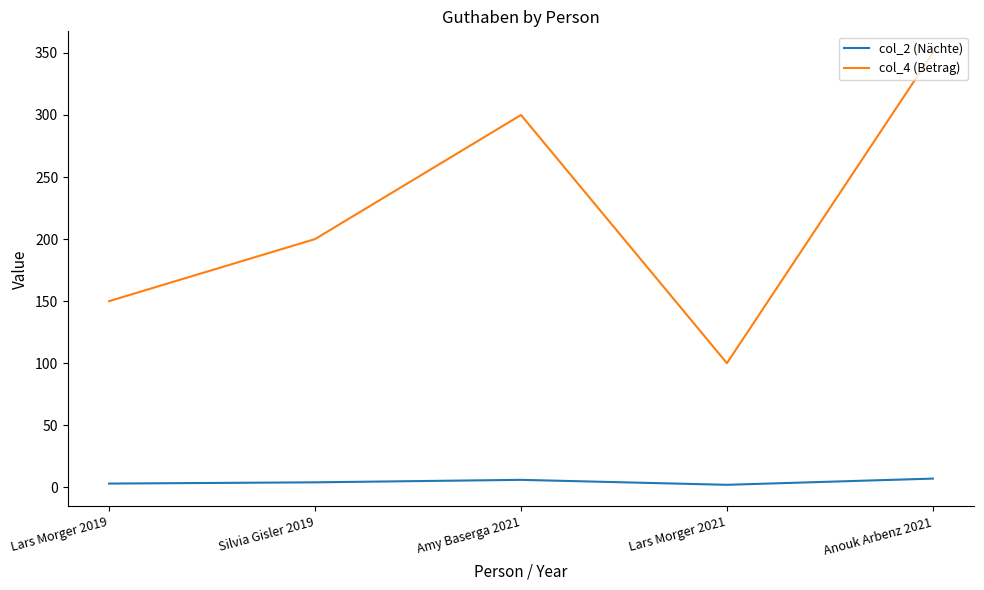

True or false: col_2 (Nächte) and col_4 (Betrag) cross at least once.

False